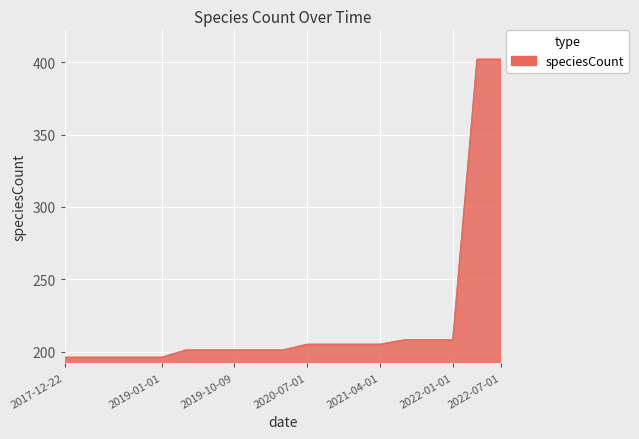

What is the minimum value shown in the chart?

196